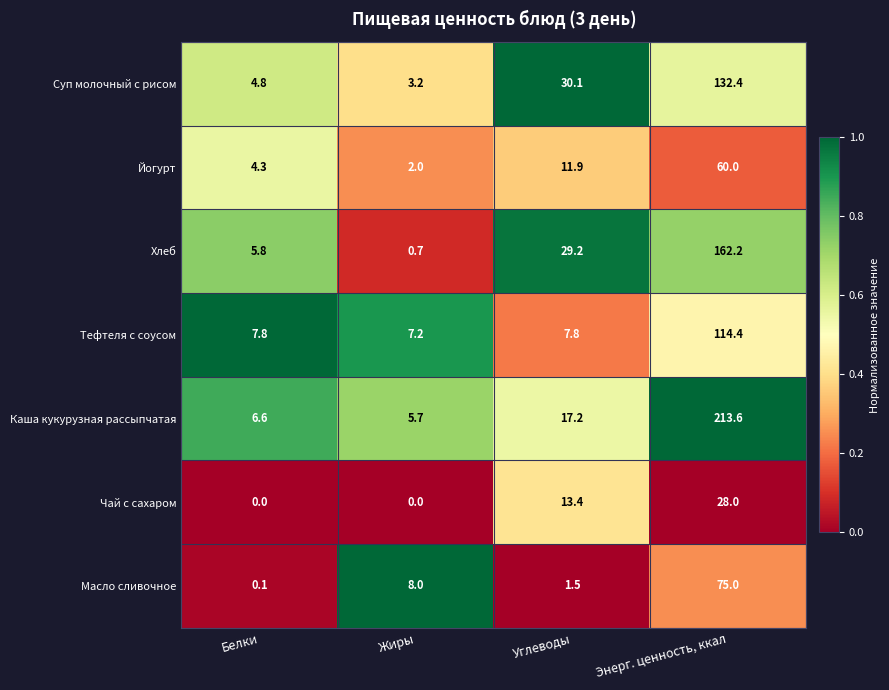

Where does the Суп молочный с рисом series first go above 30?

Углеводы